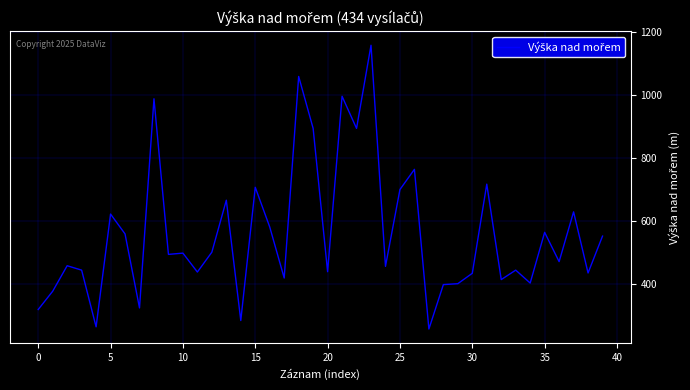

What is the difference between the maximum and minimum values?

901